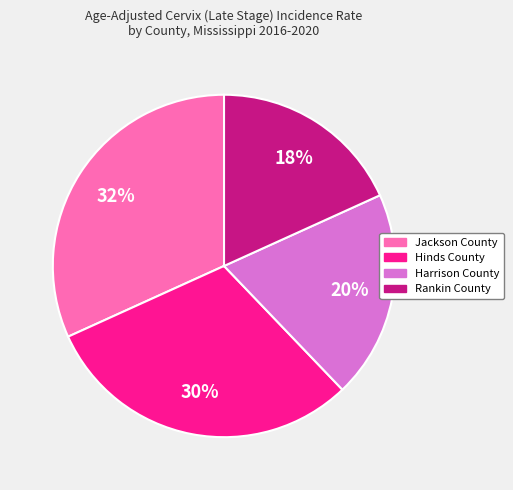

Is the sum of Harrison County and Rankin County greater than half?

No